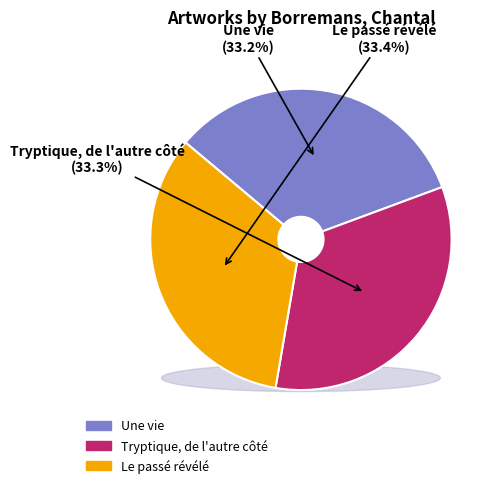

Is Tryptique, de l'autre côté the majority of the pie?

No